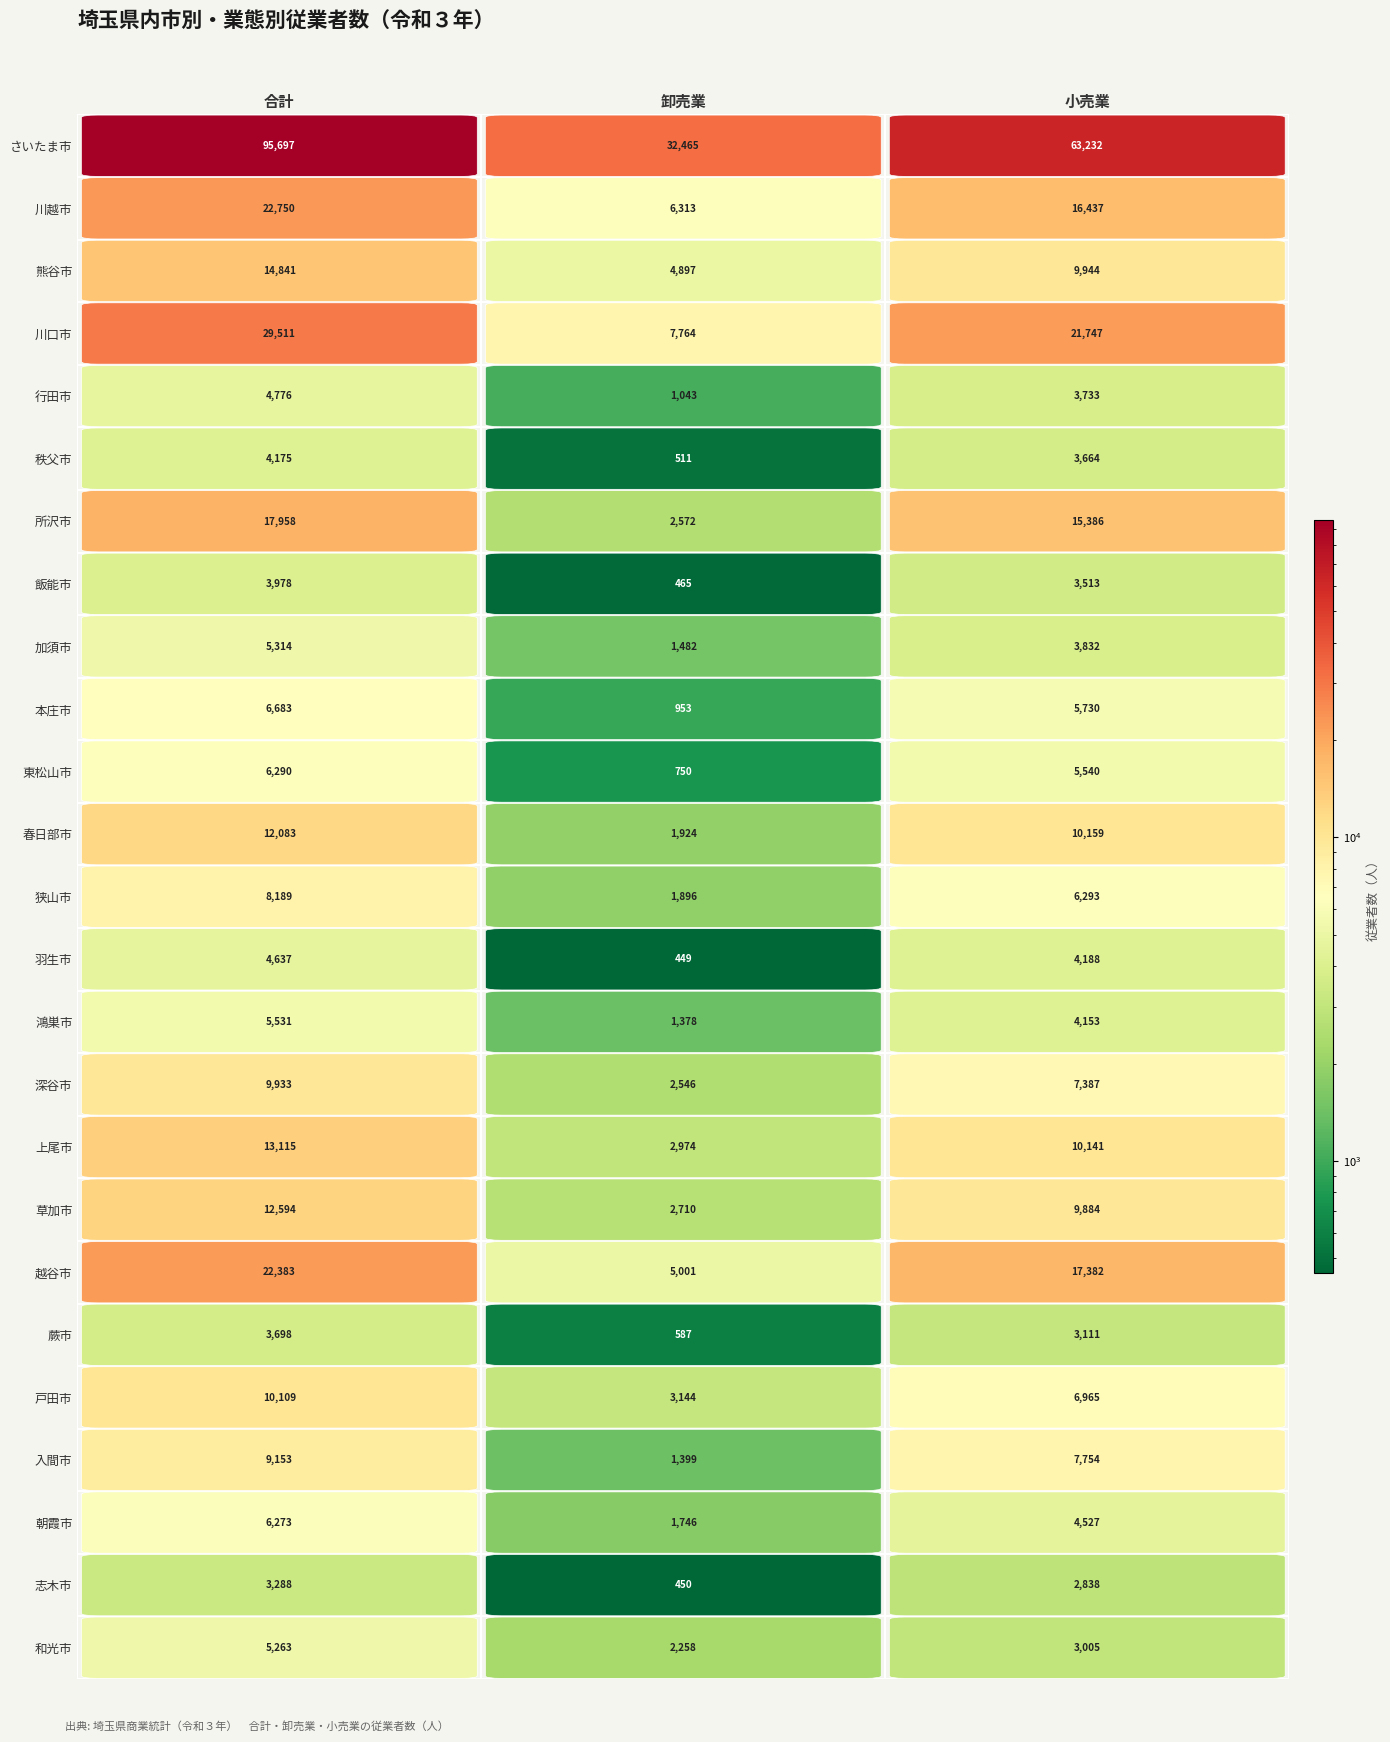

Between 0 and 1, which series saw the biggest shift?

さいたま市